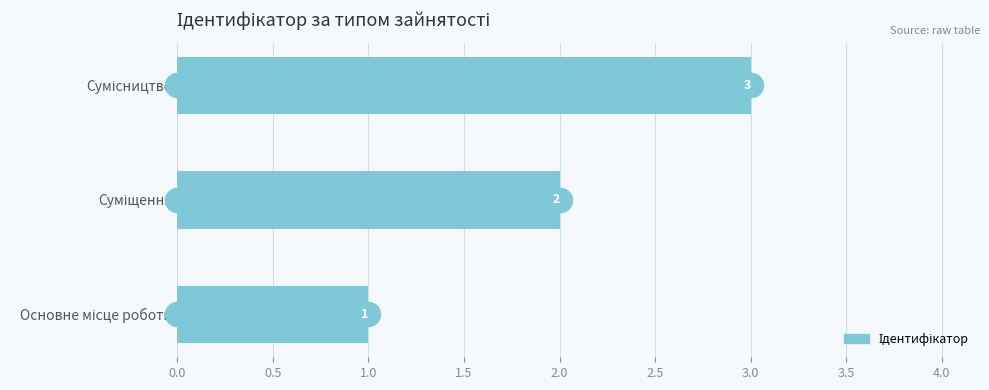

Approximately how many times larger is the value at Сумісництво compared to Основне місце роботи?

3.0